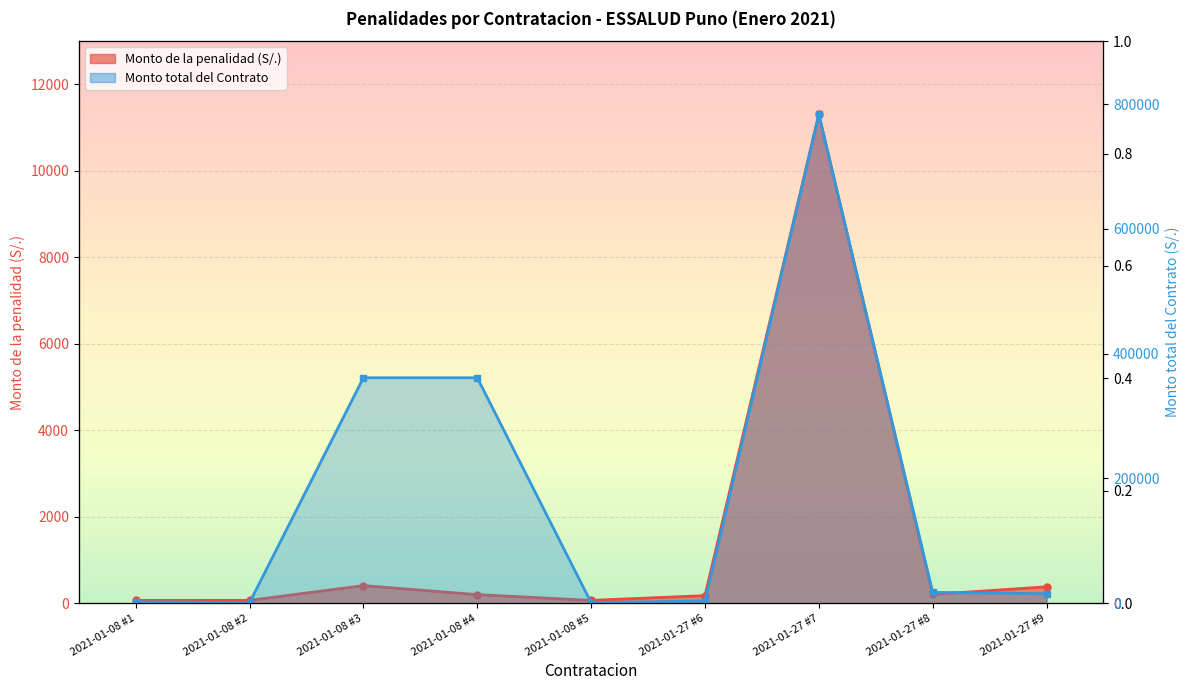

What is the highest value of the Monto total del Contrato series?

783446.8